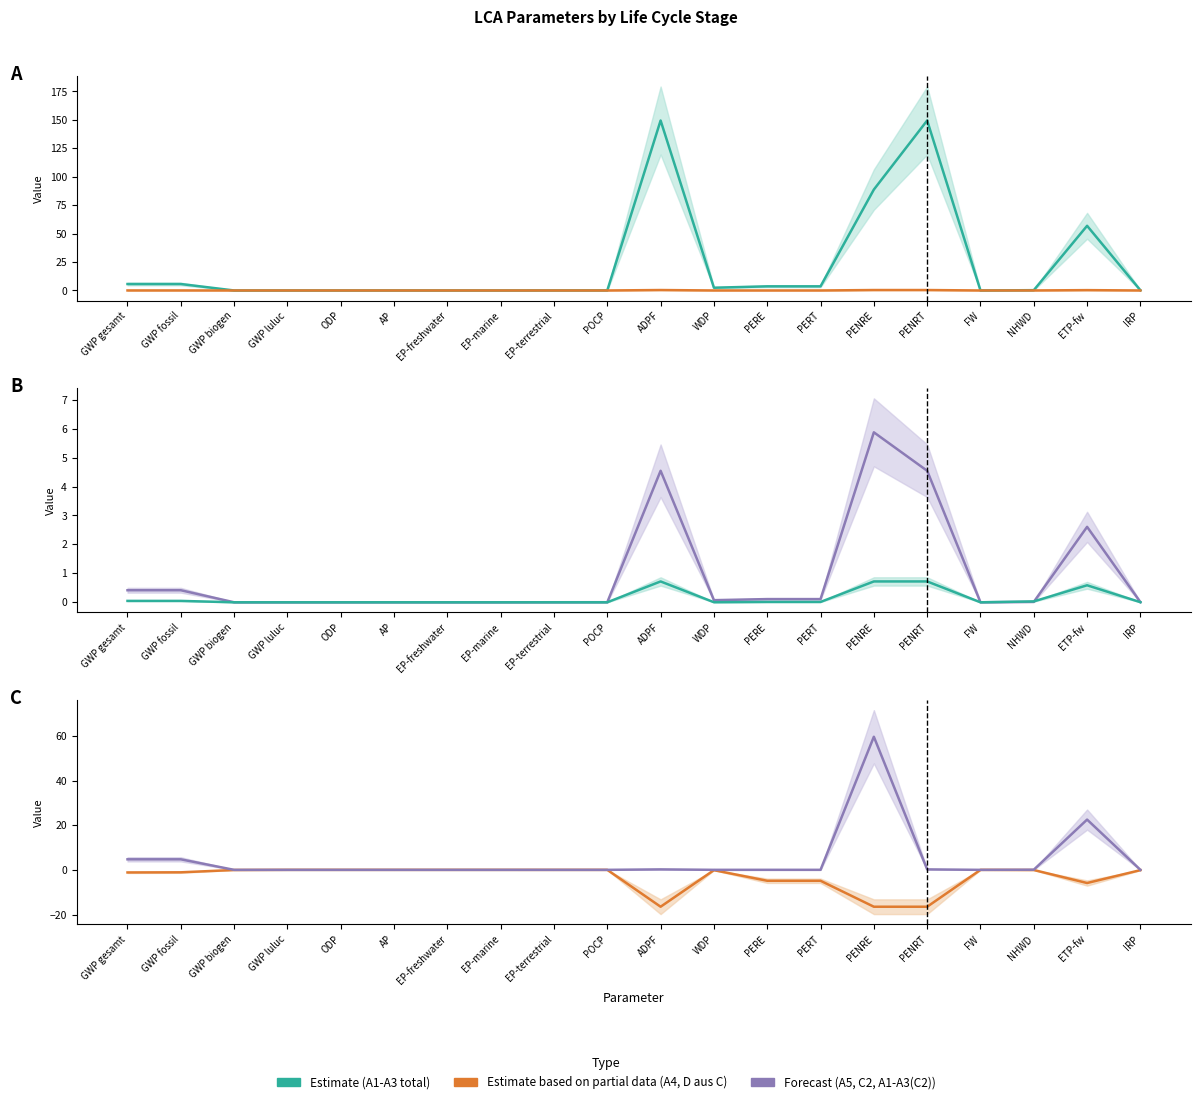

True or false: C2 and A1-A3 (total) cross at least once.

False